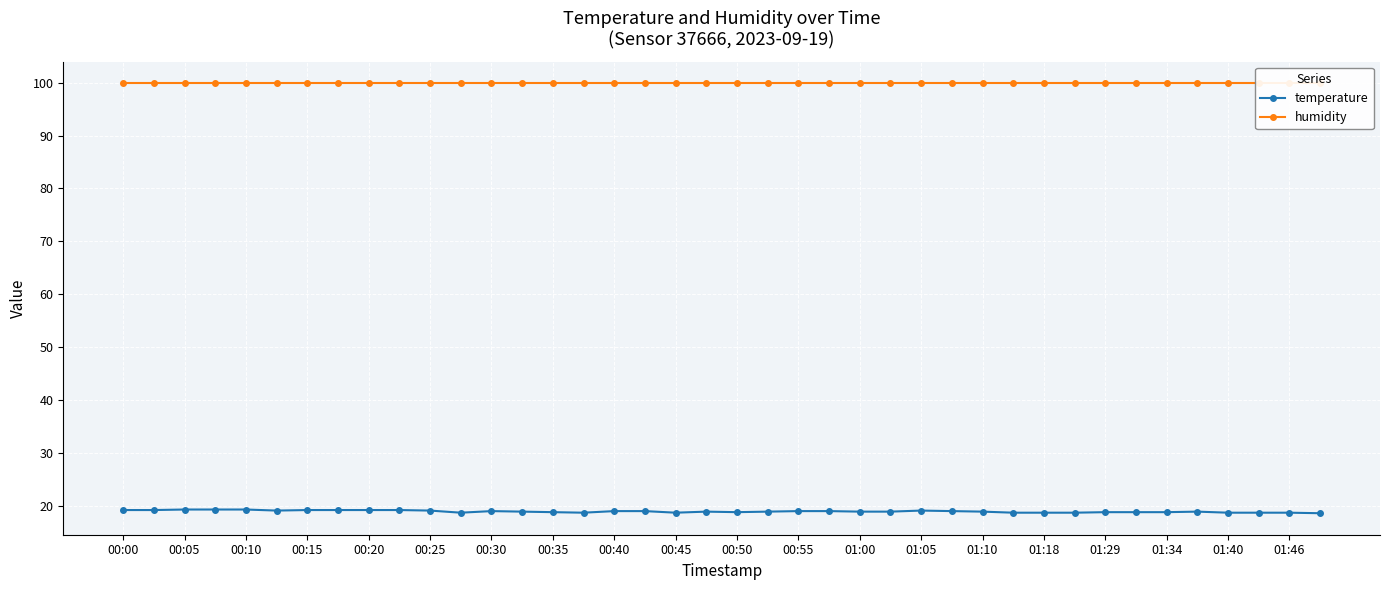

Is it true that temperature equals 18.7 at 01:18?

True